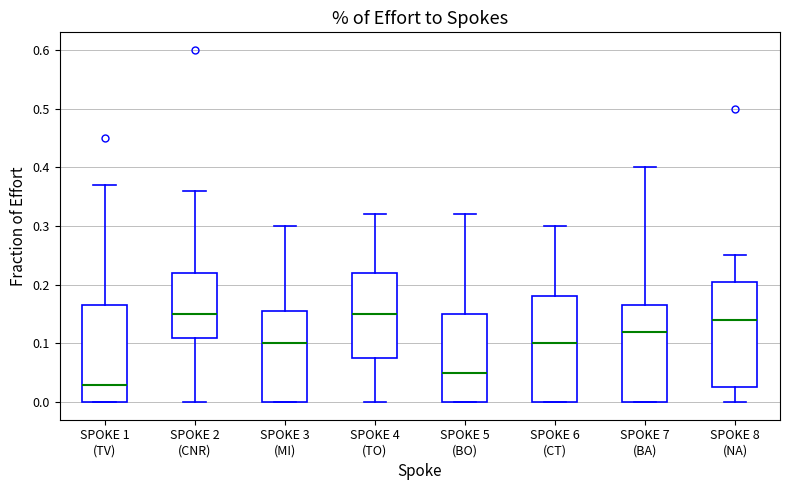

Reading left to right, transcribe this box plot: for each box, give where its median line is, the range the box spans, and where its two whiskers end, as read against the y-axis. The values are not printed on the chart, so give them approximately, as read against the axis.

SPOKE 1 (TV): median 0.03, box 0.00 to 0.17, whiskers 0.00 to 0.37
SPOKE 2 (CNR): median 0.15, box 0.11 to 0.22, whiskers 0.00 to 0.36
SPOKE 3 (MI): median 0.10, box 0.00 to 0.16, whiskers 0.00 to 0.30
SPOKE 4 (TO): median 0.15, box 0.08 to 0.22, whiskers 0.00 to 0.32
SPOKE 5 (BO): median 0.05, box 0.00 to 0.15, whiskers 0.00 to 0.32
SPOKE 6 (CT): median 0.10, box 0.00 to 0.18, whiskers 0.00 to 0.30
SPOKE 7 (BA): median 0.12, box 0.00 to 0.17, whiskers 0.00 to 0.40
SPOKE 8 (NA): median 0.14, box 0.03 to 0.21, whiskers 0.00 to 0.25